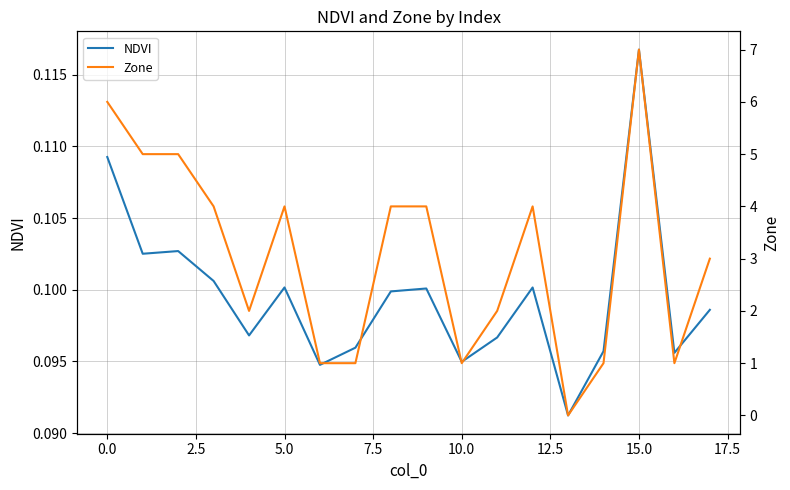

Which category has the highest value in the NDVI series?

15.0